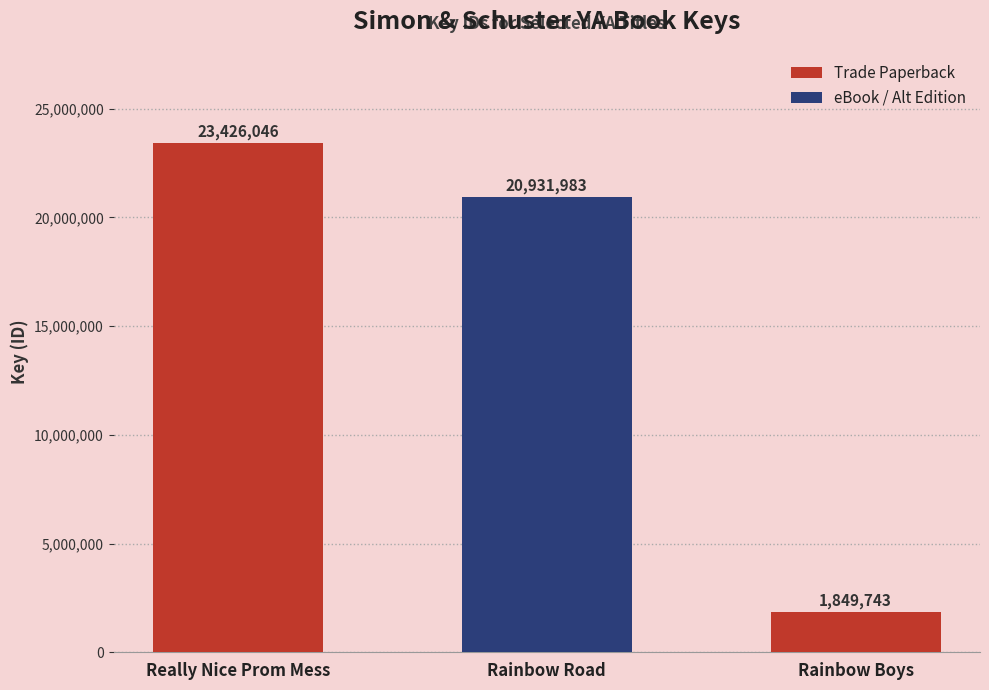

What is the maximum value shown in the chart?

23426046